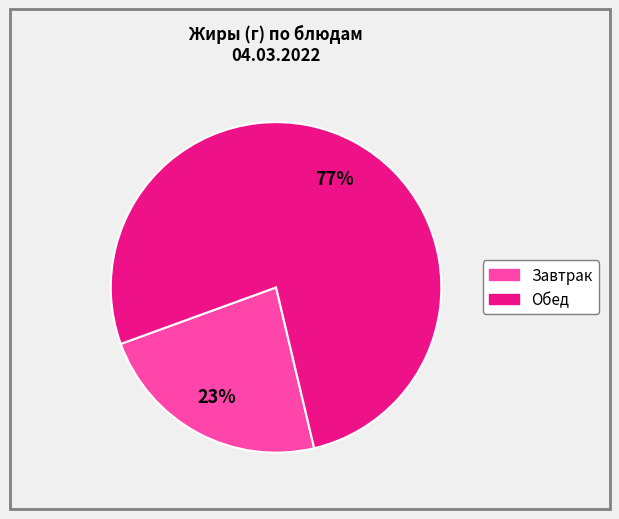

To the nearest percent, what is the difference between the largest and smallest slice percentages?

54%